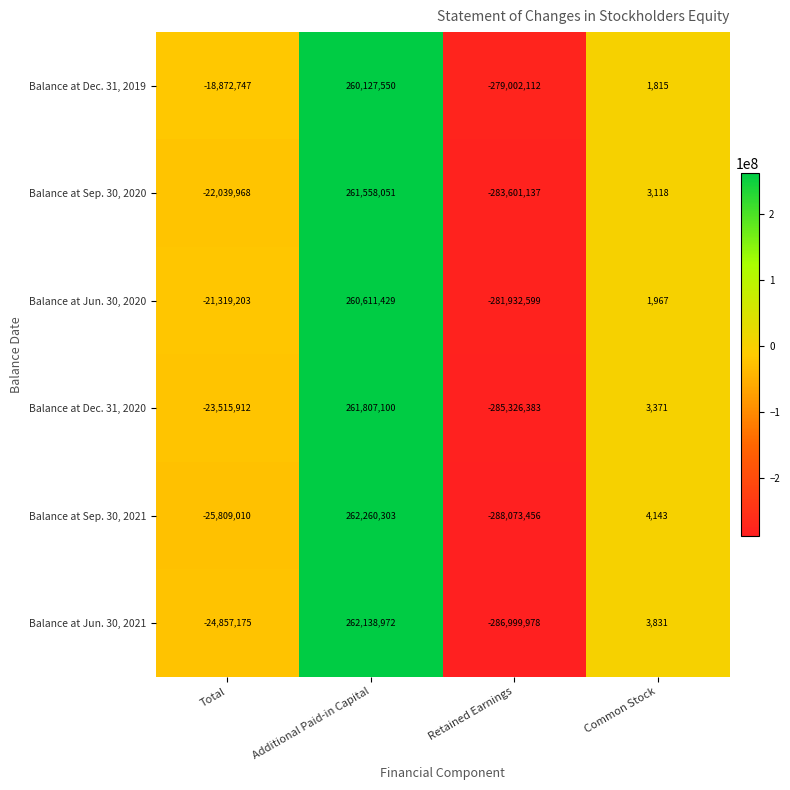

At which label does Balance at Dec. 31, 2019 reach its peak?

Additional Paid-in Capital